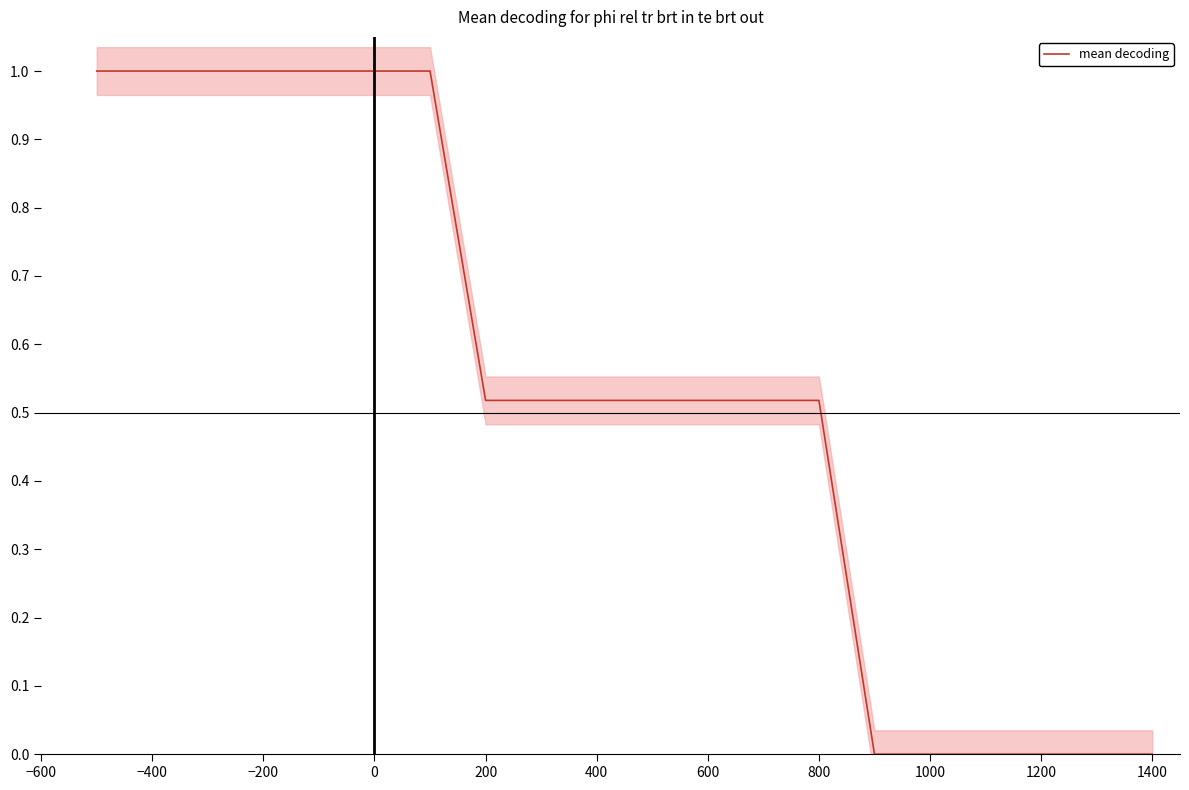

The value of mean decoding at 1400 is -0.7. True or false?

False